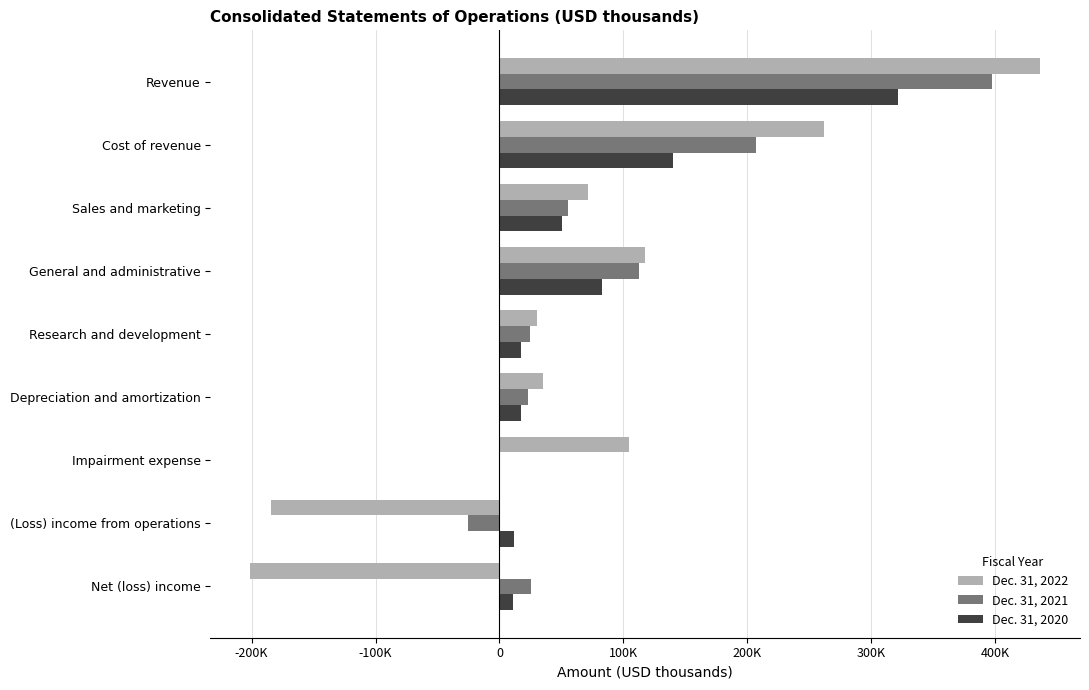

What are all the series names shown in the legend?

Dec. 31, 2022, Dec. 31, 2021, Dec. 31, 2020